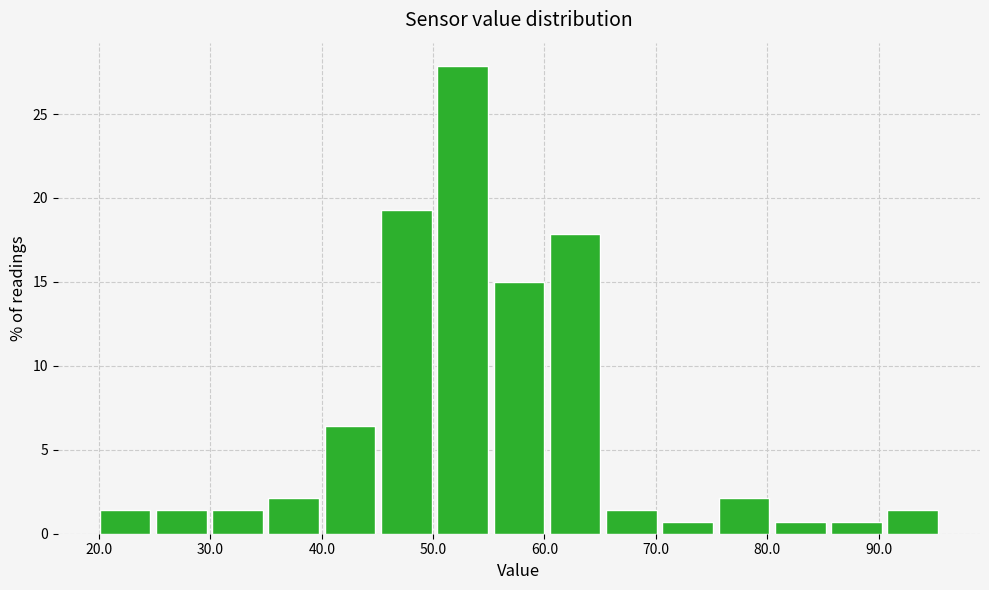

Reading left to right, list every bar in this chart as the range it spans on the x-axis followed by its height. Neither the bar edges nor the heights are printed on the chart, so give them approximately, as read against the axes.

20 to 25: 1.5
25 to 30: 1.5
30 to 35: 1.5
35 to 40: 2.0
40 to 45: 6.5
45 to 50: 19.5
50 to 55: 28.0
55 to 60: 15.0
60 to 65: 18.0
65 to 70: 1.5
70 to 75: 0.5
75 to 80: 2.0
80 to 85: 0.5
85 to 91: 0.5
91 to 96: 1.5